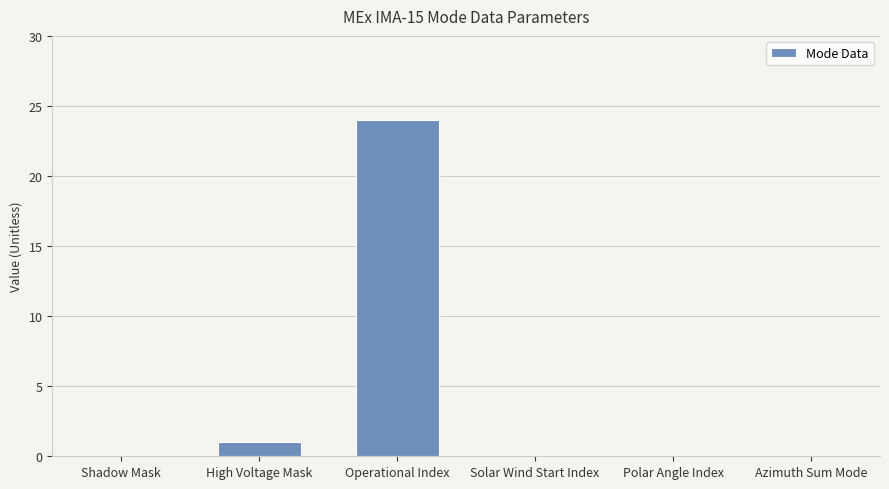

What is the sum of all values?

25